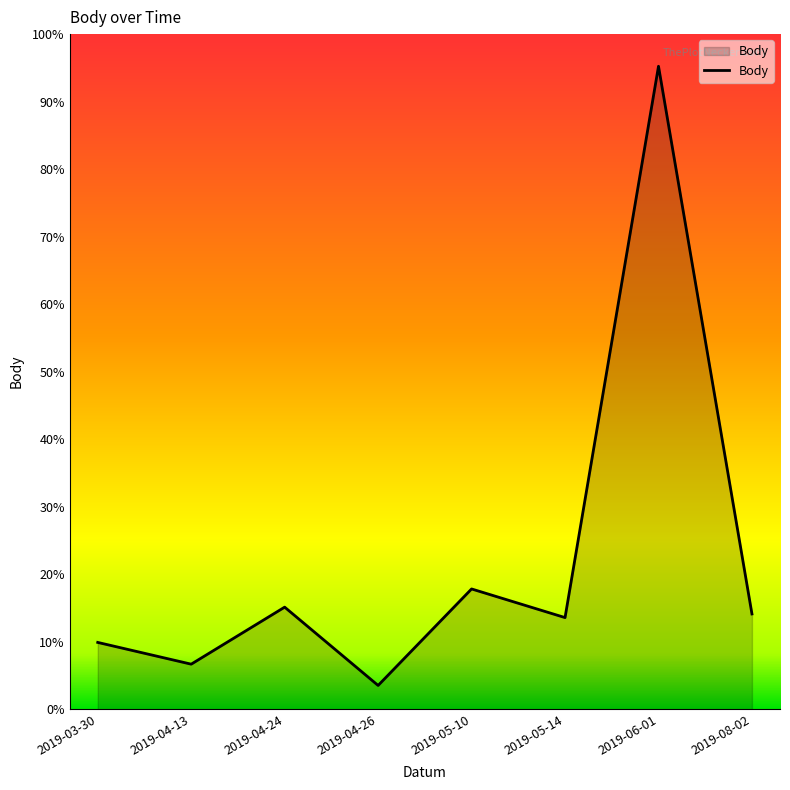

List the labels in order of value, largest first.

2019-06-01, 2019-05-10, 2019-04-24, 2019-08-02, 2019-05-14, 2019-03-30, 2019-04-13, 2019-04-26